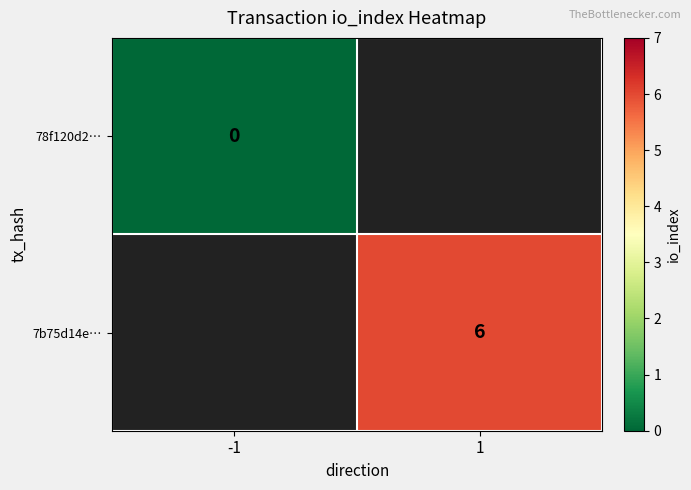

True or false: 7b75d14e… has a value of 6 at 1.

True